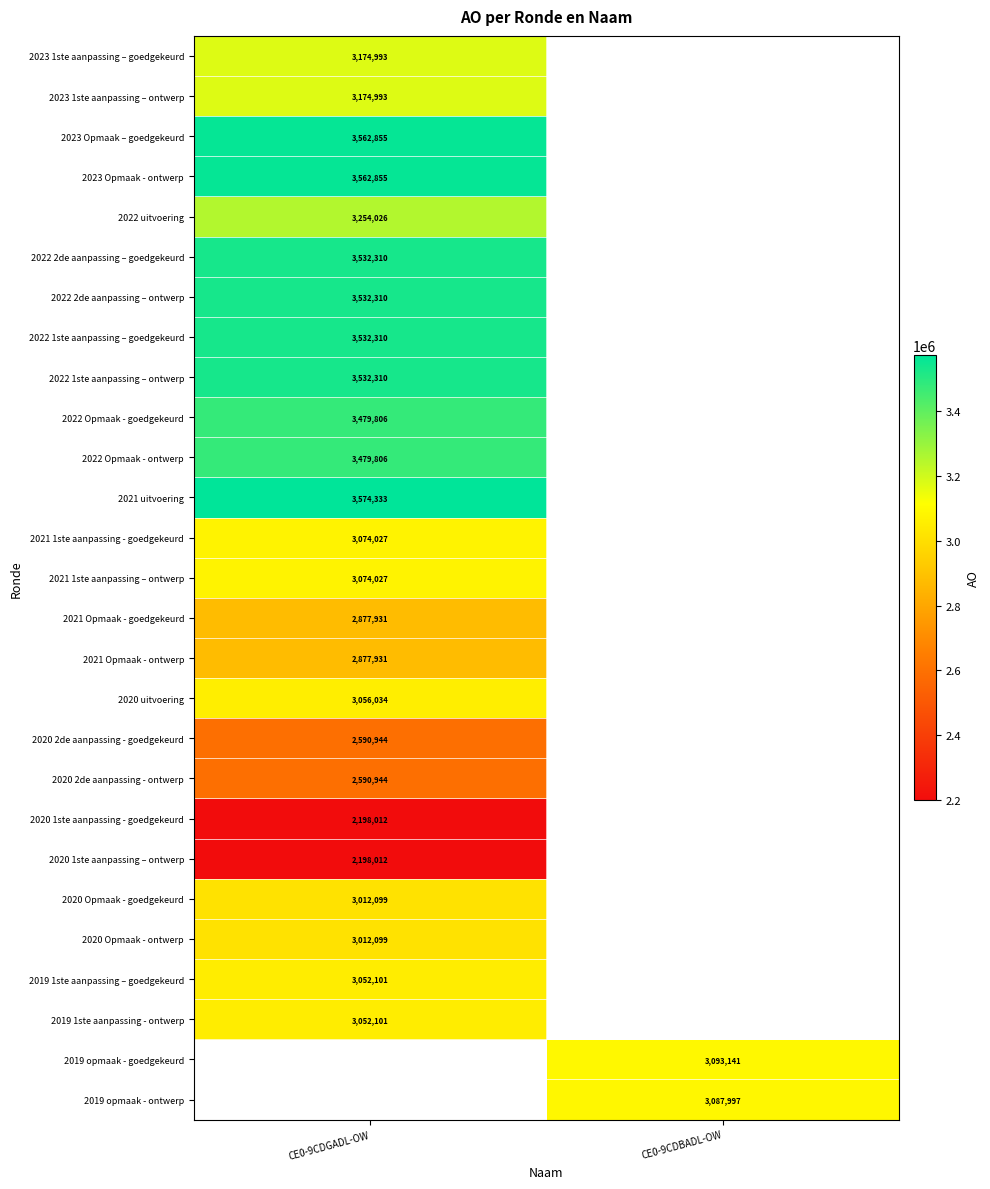

True or false: 2019 1ste aanpassing – goedgekeurd has a value of 4003567 at CE0-9CDGADL-OW.

False